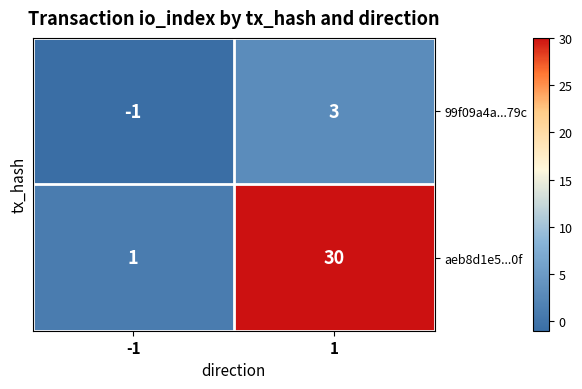

True or false: aeb8d1e5...0f has a value of 0 at -1.

False